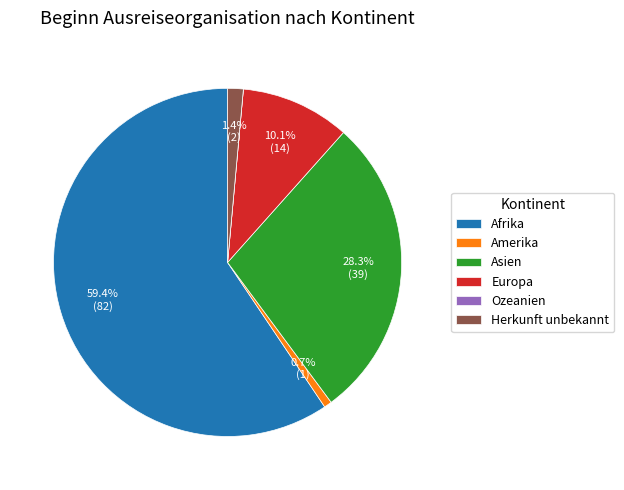

To the nearest percent, what portion does Herkunft unbekannt represent?

1%